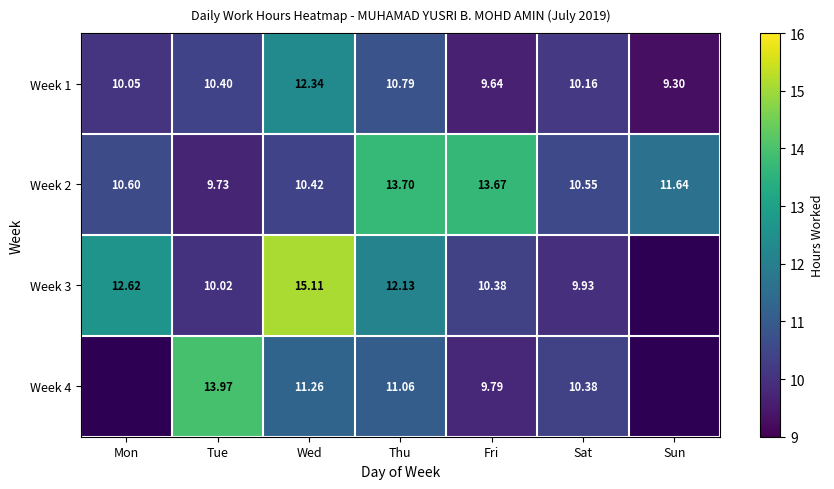

What is the difference between the second highest and minimum values in the Week 1 series?

1.5